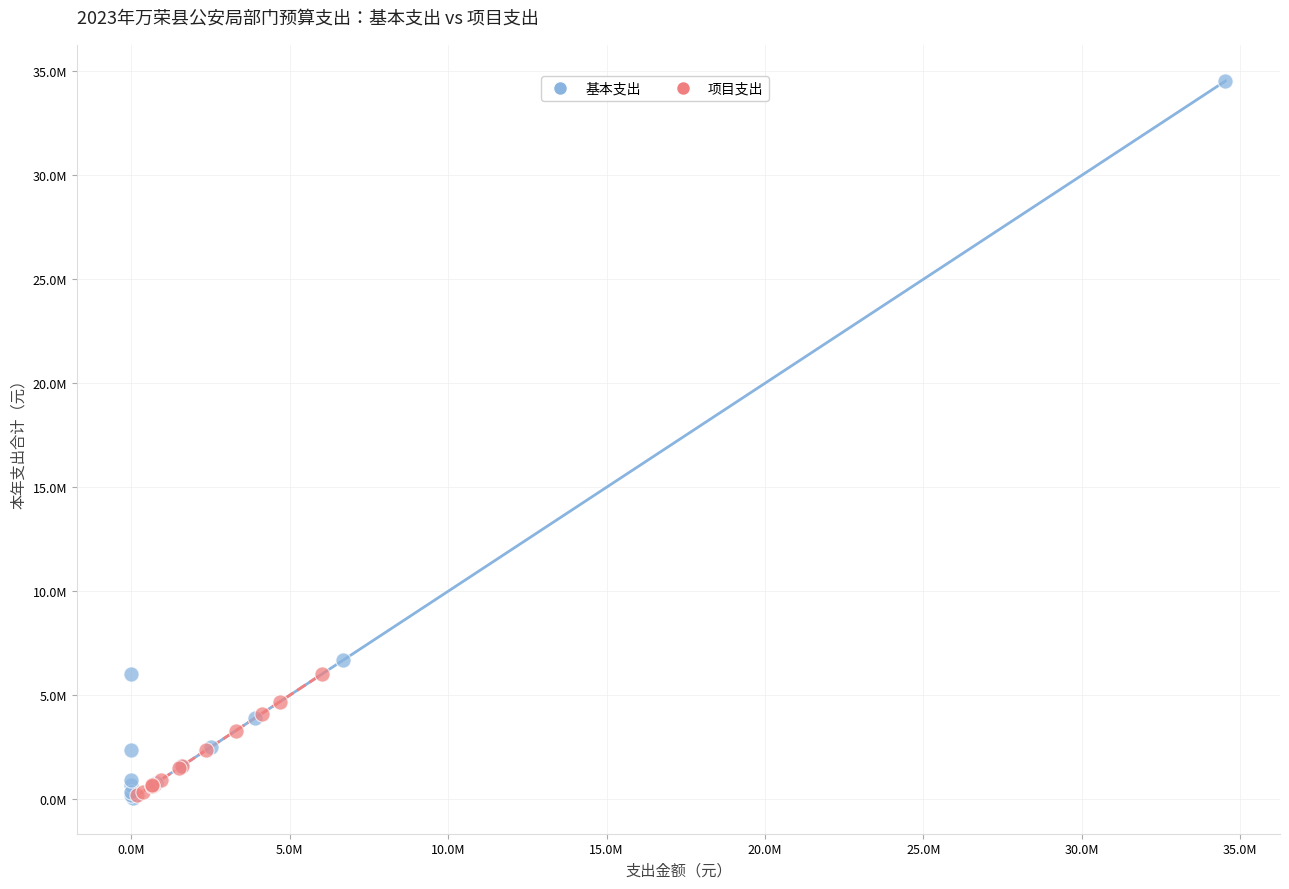

What are all the series names shown in the legend?

基本支出, 项目支出